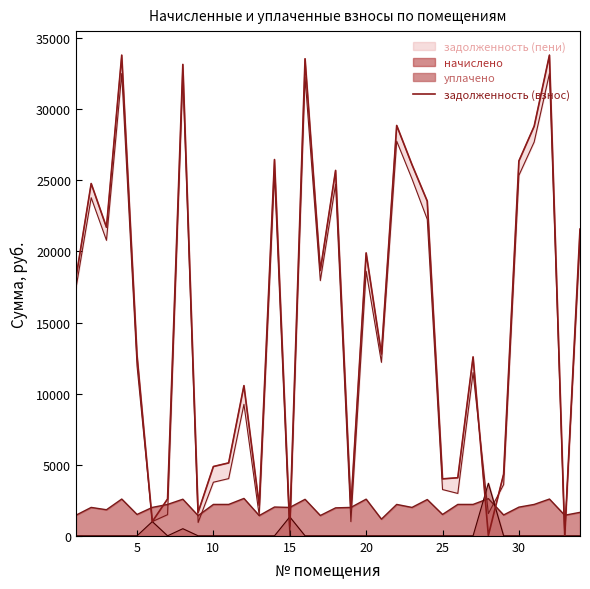

What is the value of the 34th point from the left?

21567.9